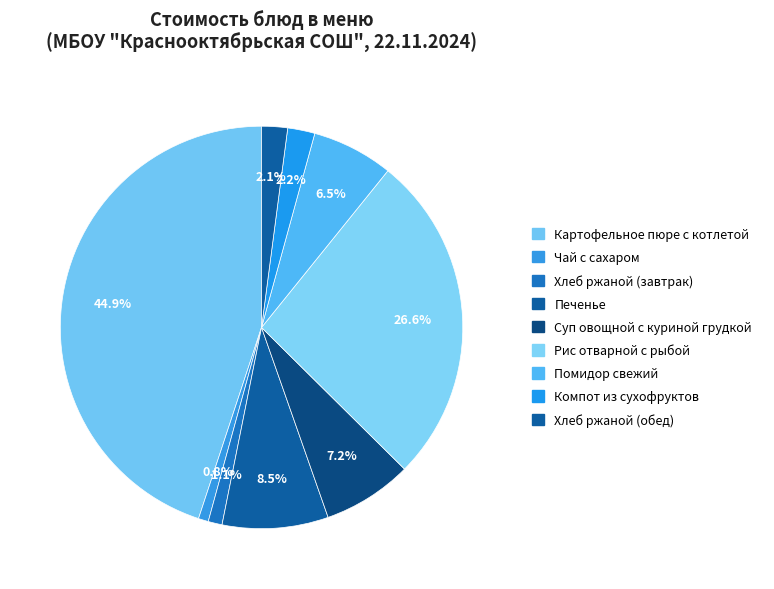

To the nearest percent, what is the difference between the Чай с сахаром and Помидор свежий slice percentages?

6%